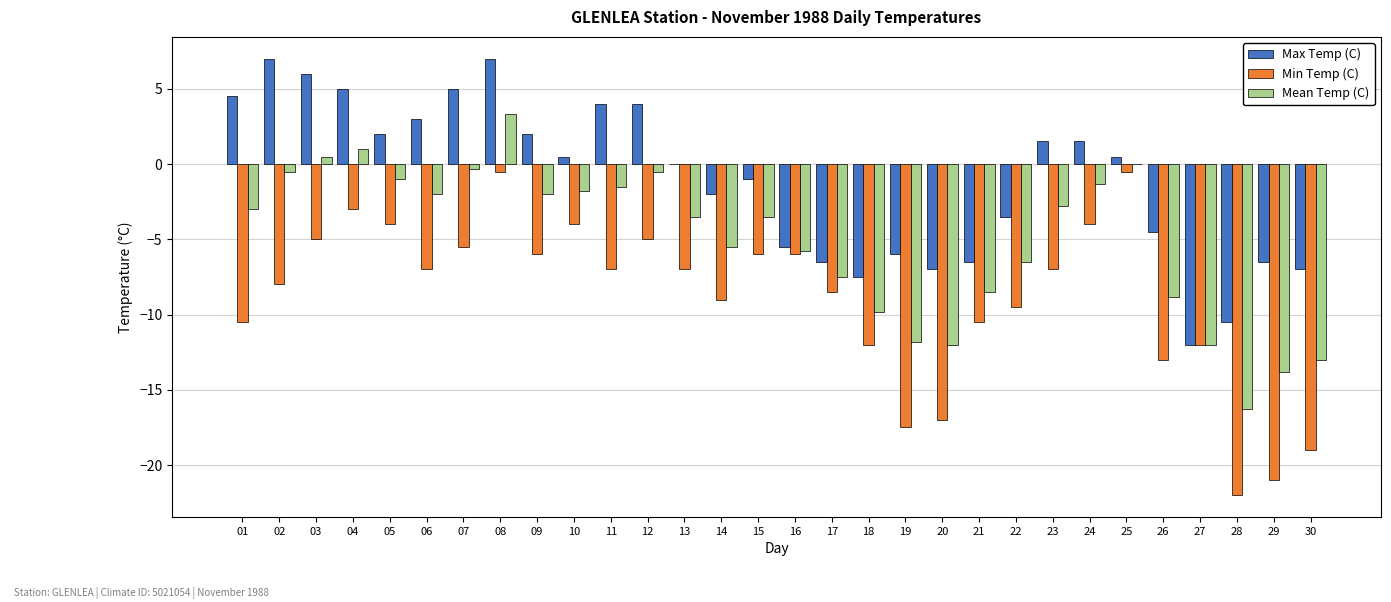

At which category is the sum across all series the highest?

08